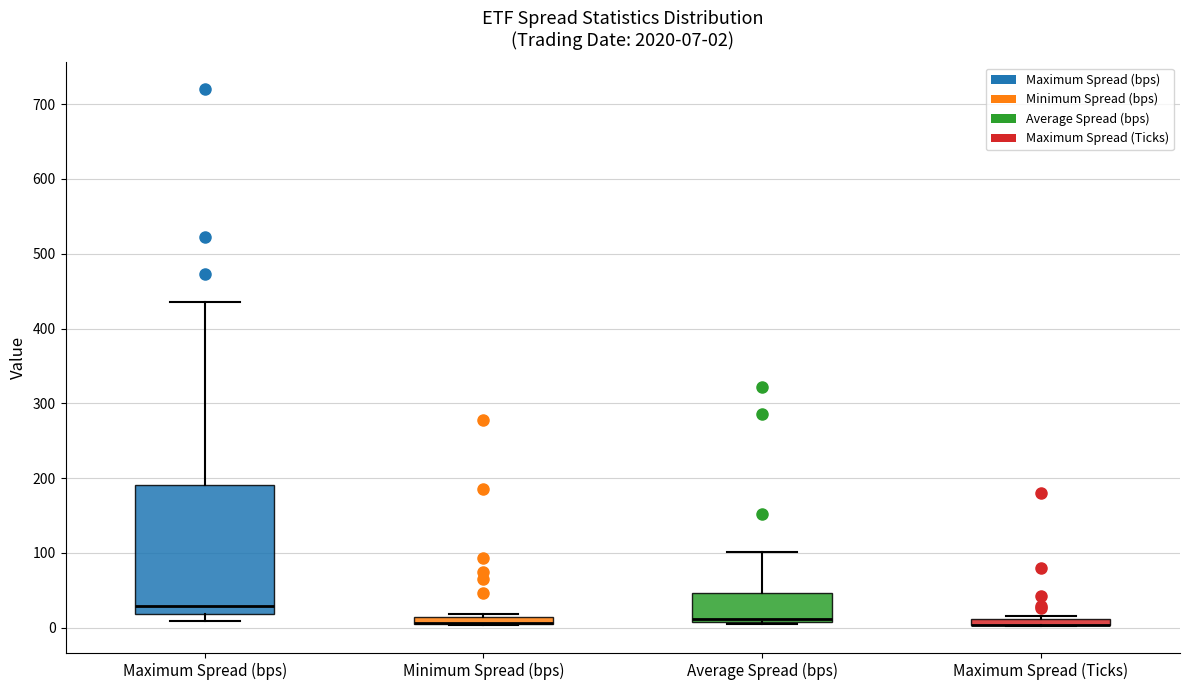

Comparing the boxes themselves (not the whiskers), which one is the tallest?

Maximum Spread (bps)